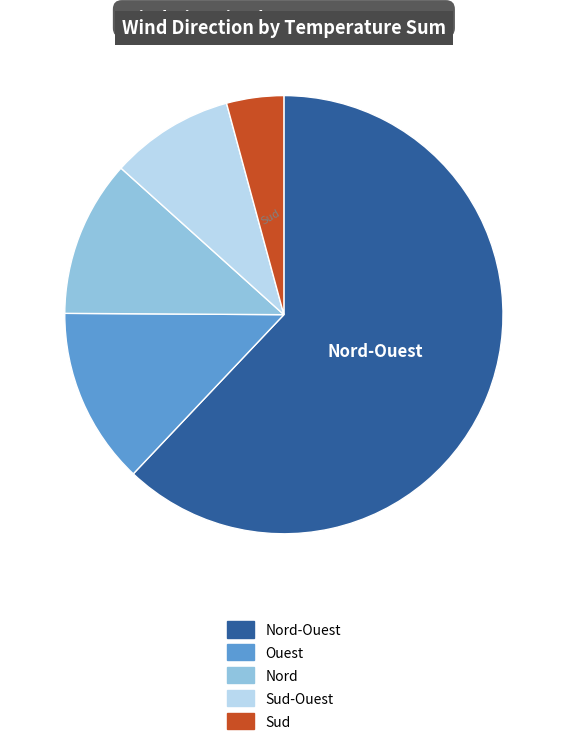

Is there any slice that represents more than half of the pie?

Yes